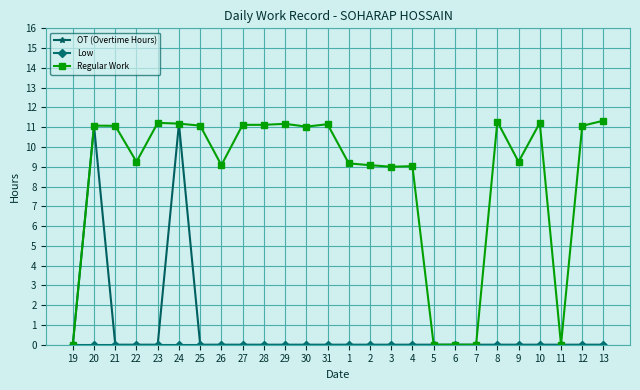

What is the maximum value shown in the chart?

11.3